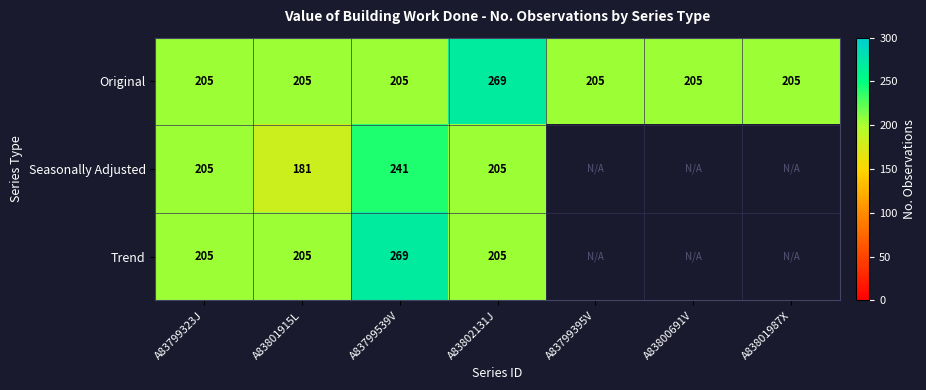

What is the maximum value shown in the chart?

269.0